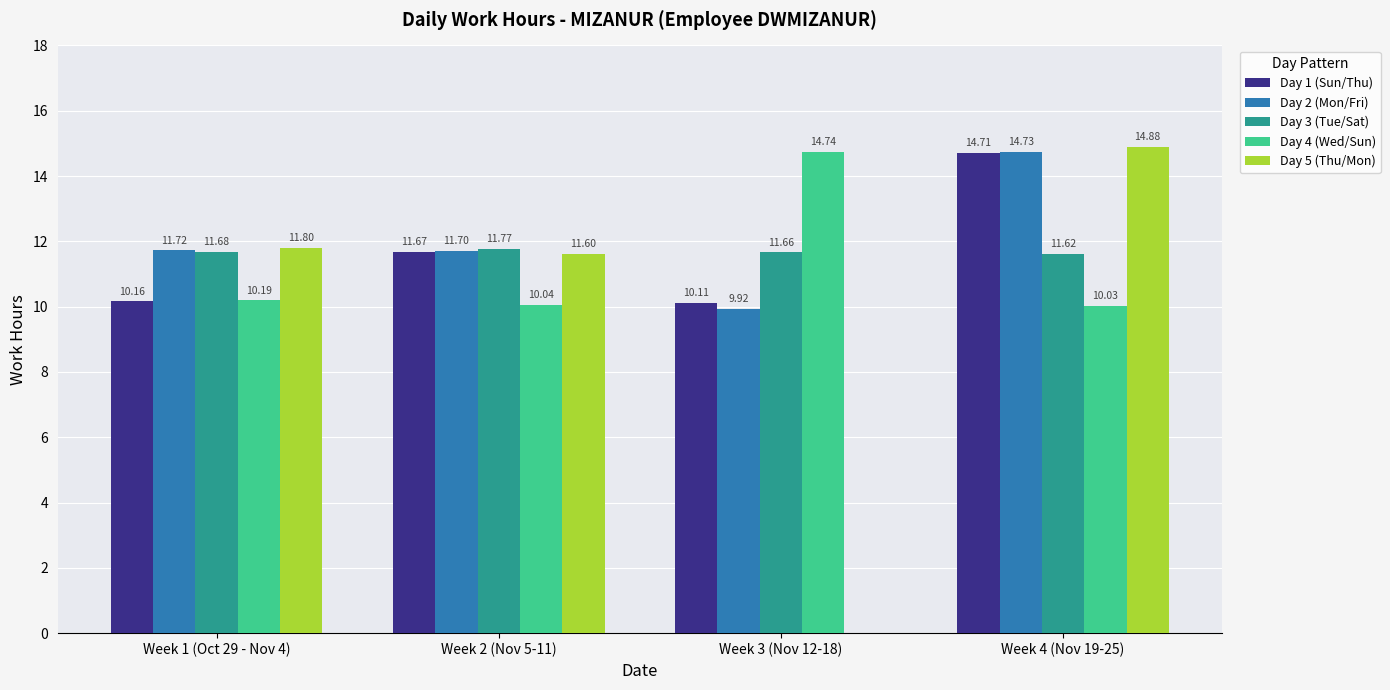

The Day 4 (Wed/Sun) series shows 10.0 at Week 2 (Nov 5-11). True or false?

True